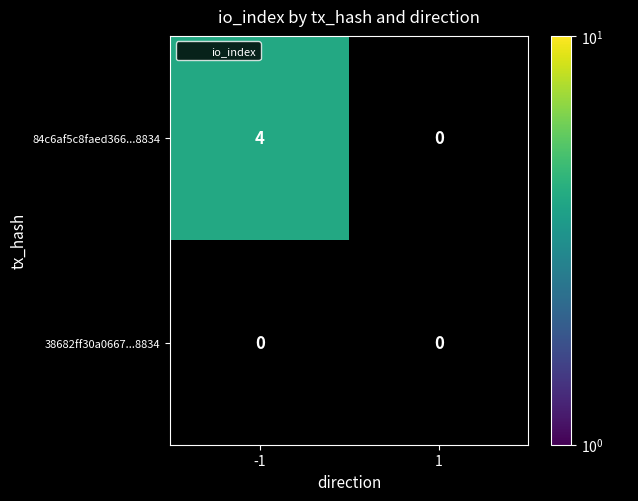

Which category has the highest value across all series?

-1